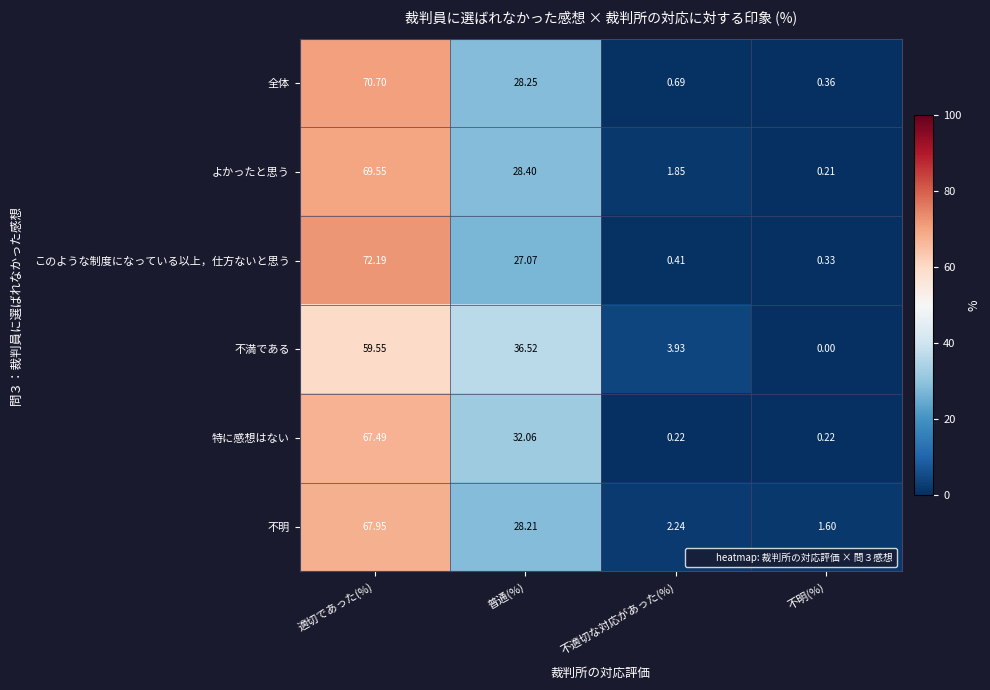

What is the total value across all series at 適切であった(%)?

407.4